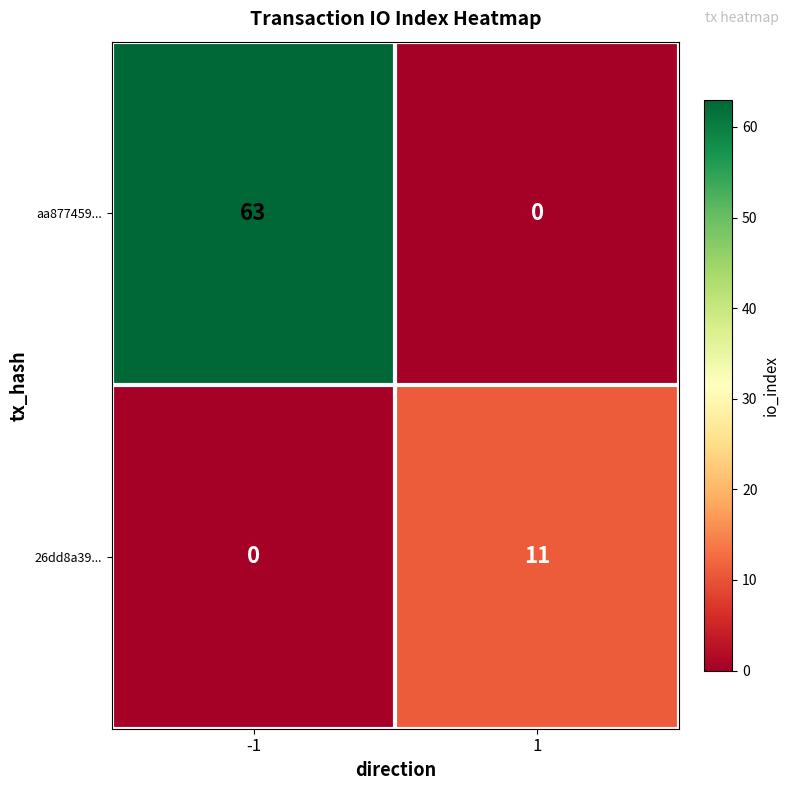

Rank the series by their maximum value, from lowest to highest.

26dd8a39..., aa877459...